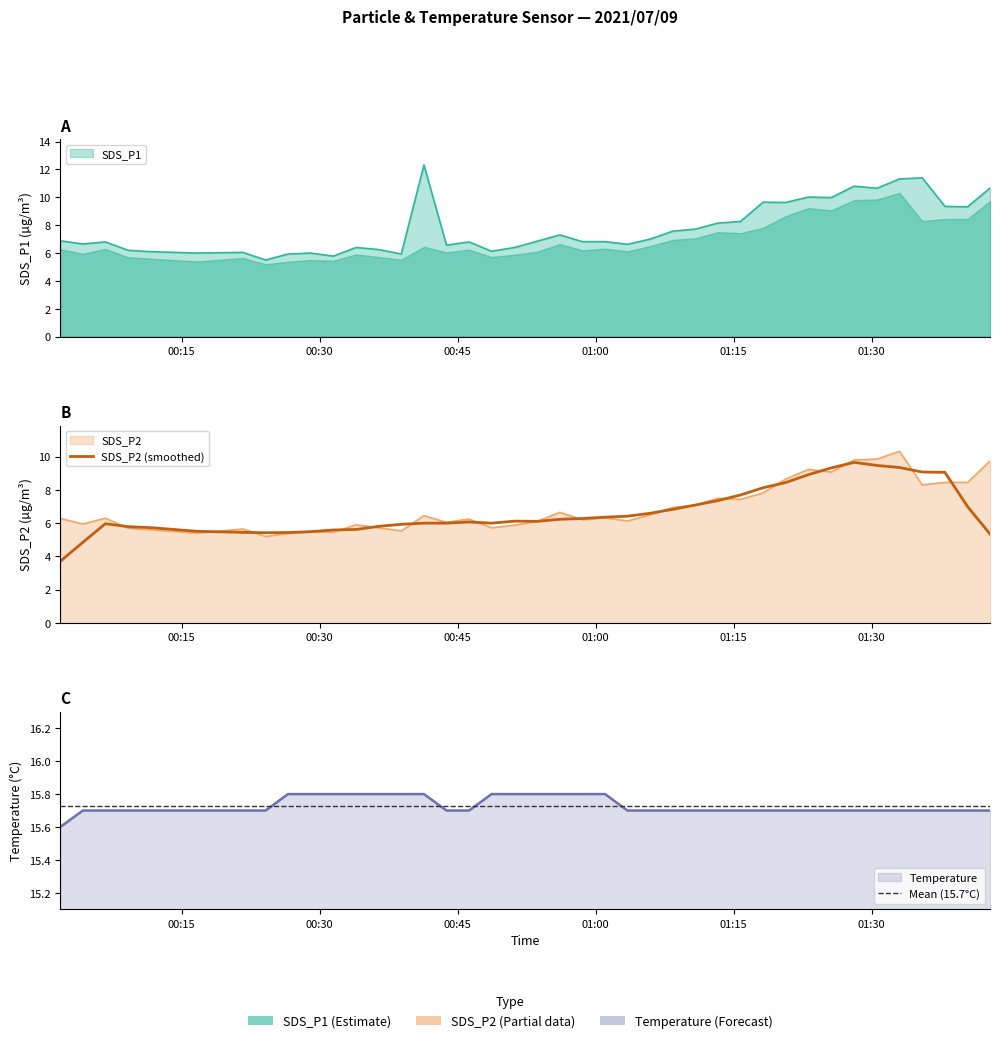

True or false: Temp has a value of 25.8 at 2021/07/09 01:15:45.

False